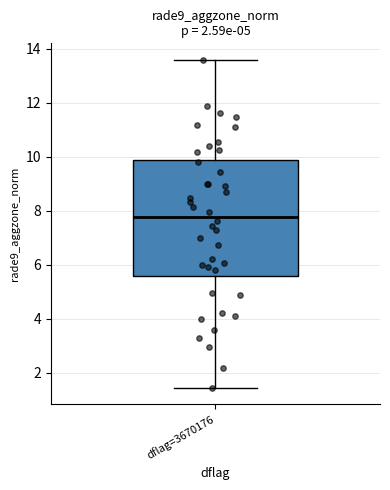

Where does the upper whisker of the box for dflag=3670176 end on the y-axis? The values are not printed on the chart, so give them approximately, as read against the axis.

13.6